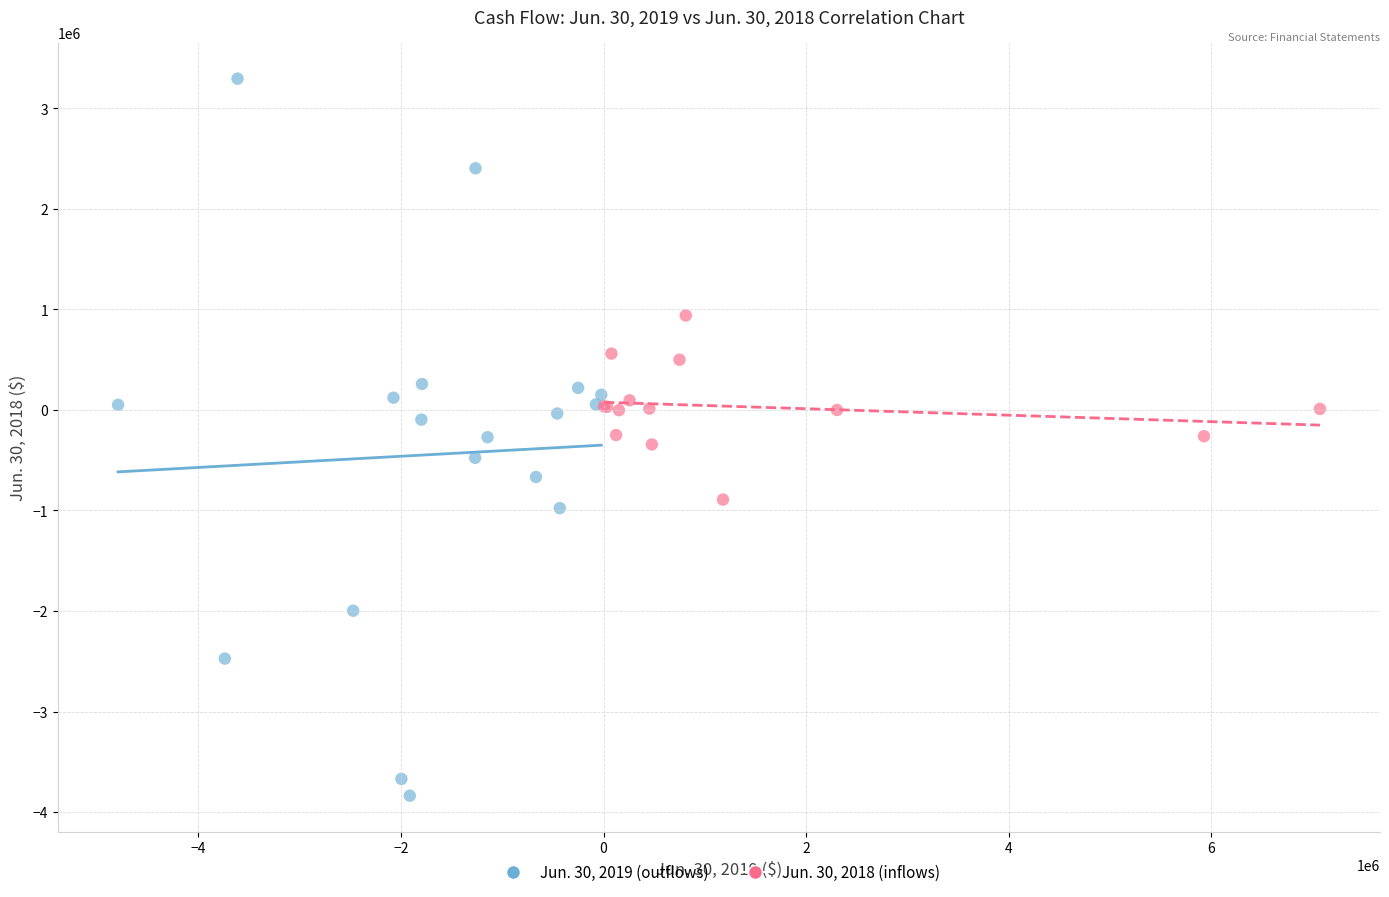

What are all the series names shown in the legend?

Jun. 30, 2019 (outflows), Jun. 30, 2018 (inflows)